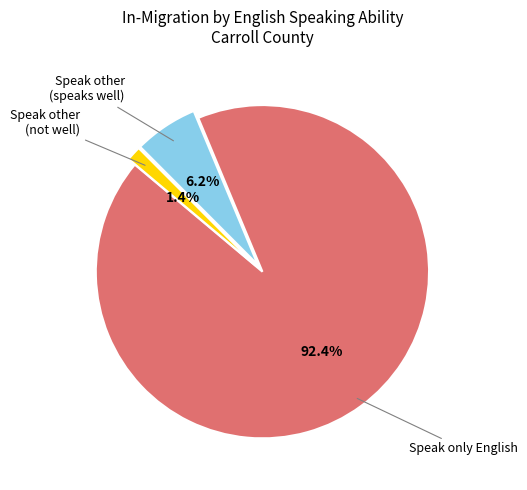

How many segments does this pie chart have?

3